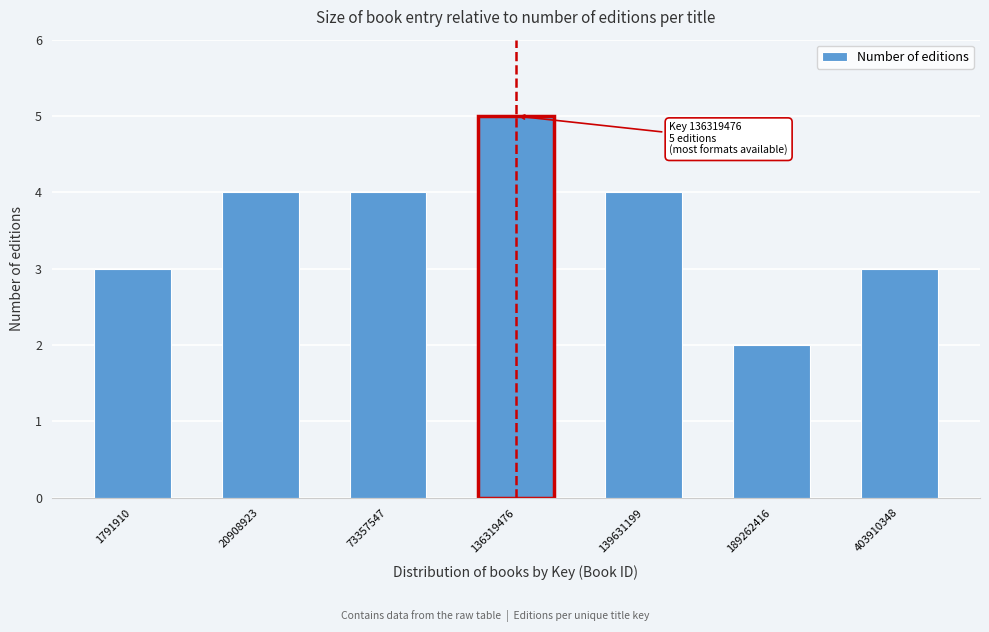

Reading right to left, transcribe all the data shown in this chart.

3	2	4	5	4	4	3